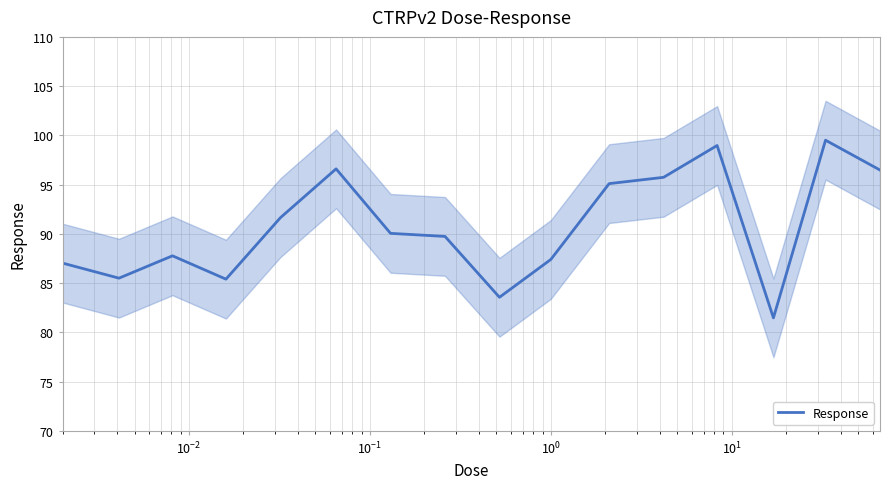

What is the value of the 11th point from the left?

95.1